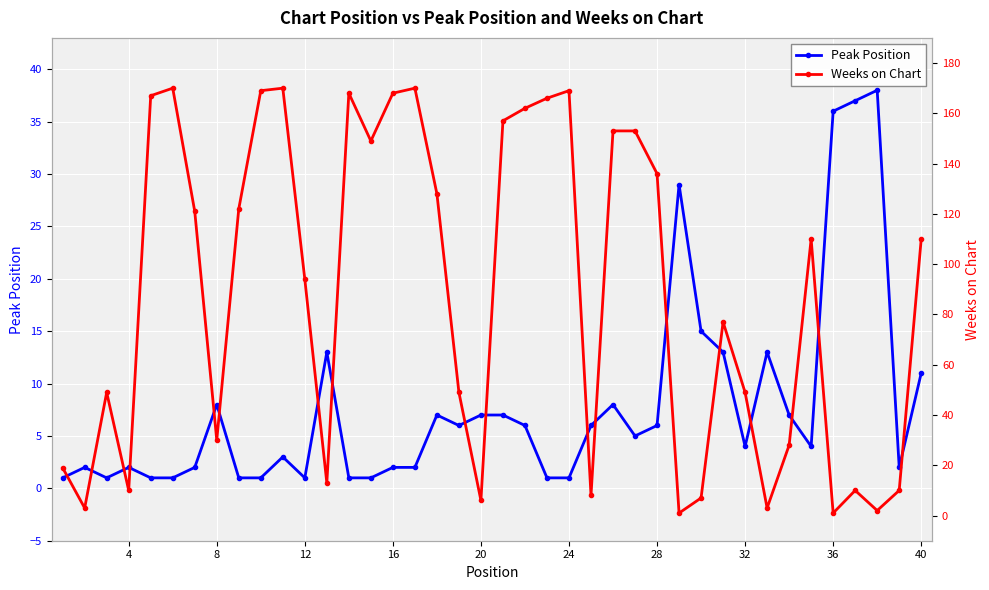

What is the average value of the Peak Position series?

8